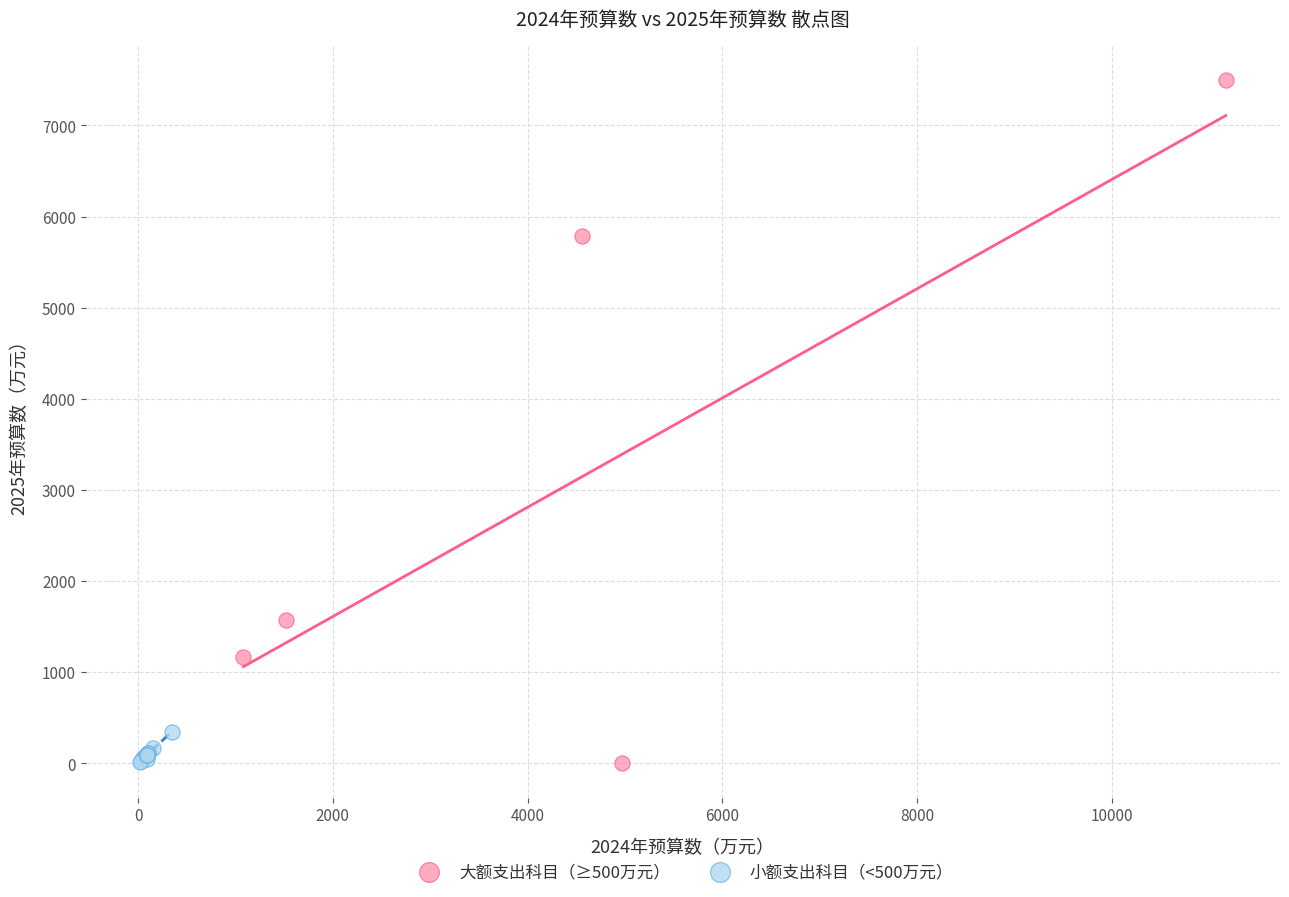

Which series contains the highest Y value?

大额支出科目（≥500万元）